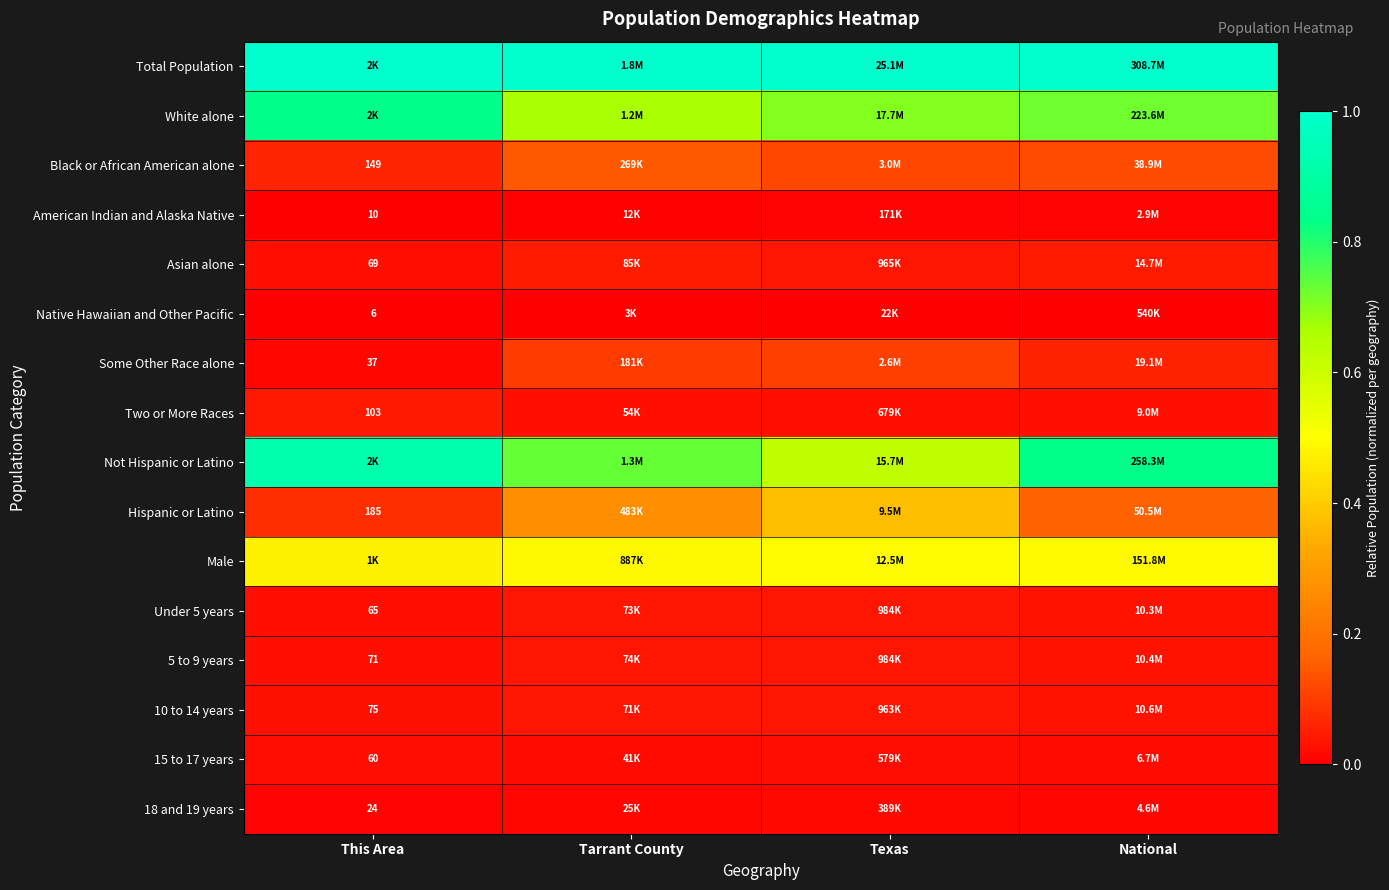

The Not Hispanic or Latino series shows 0.9 at This Area. True or false?

True